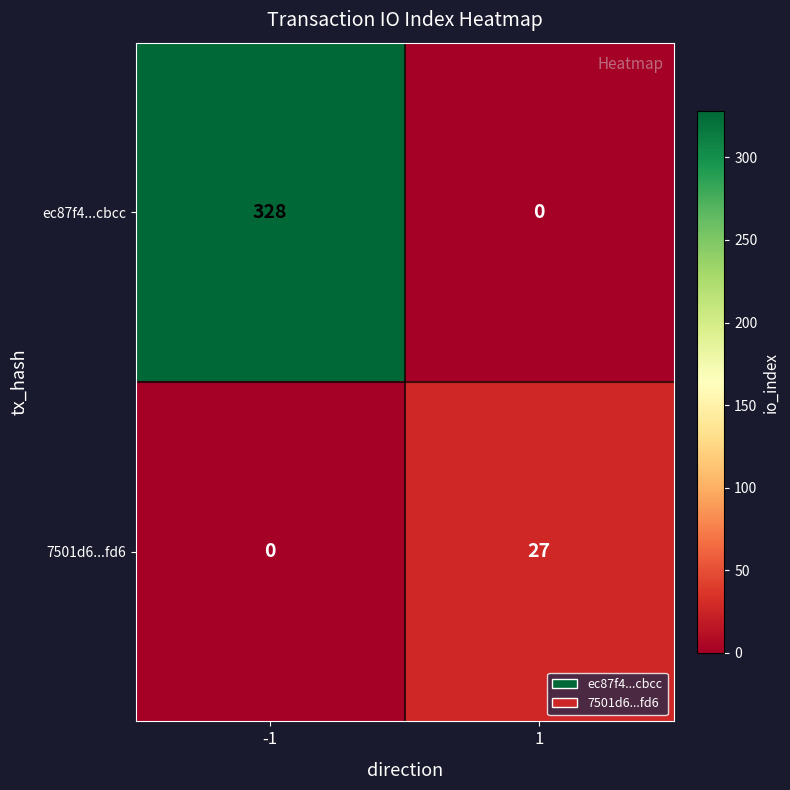

What is the maximum value shown in the chart?

328